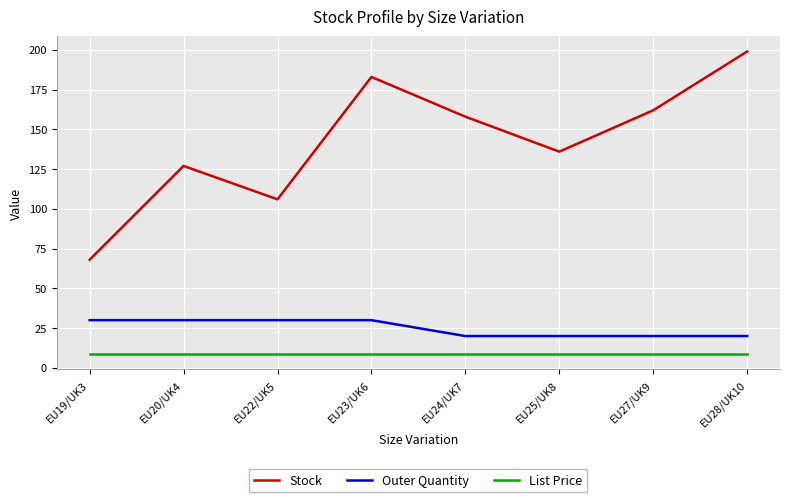

At which category is the sum across all series the highest?

EU28/UK10